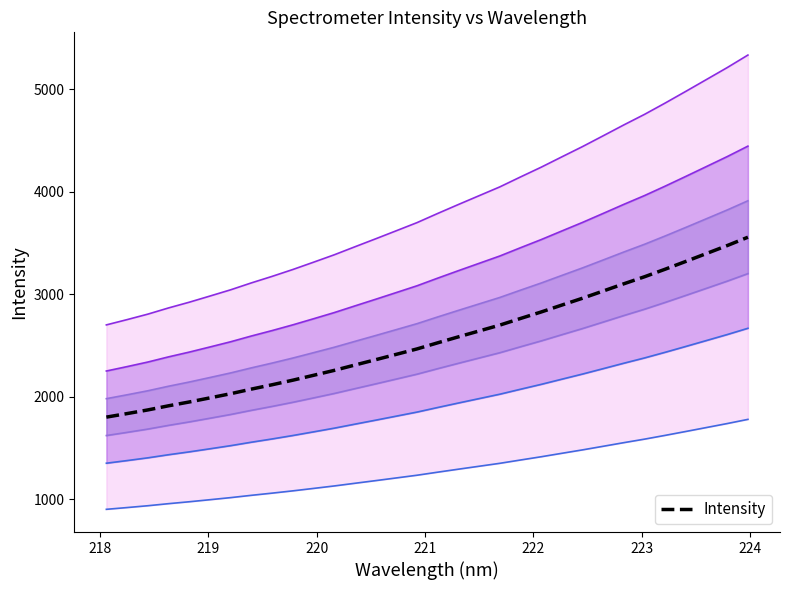

What is the highest value of the Intensity series?

3556.6